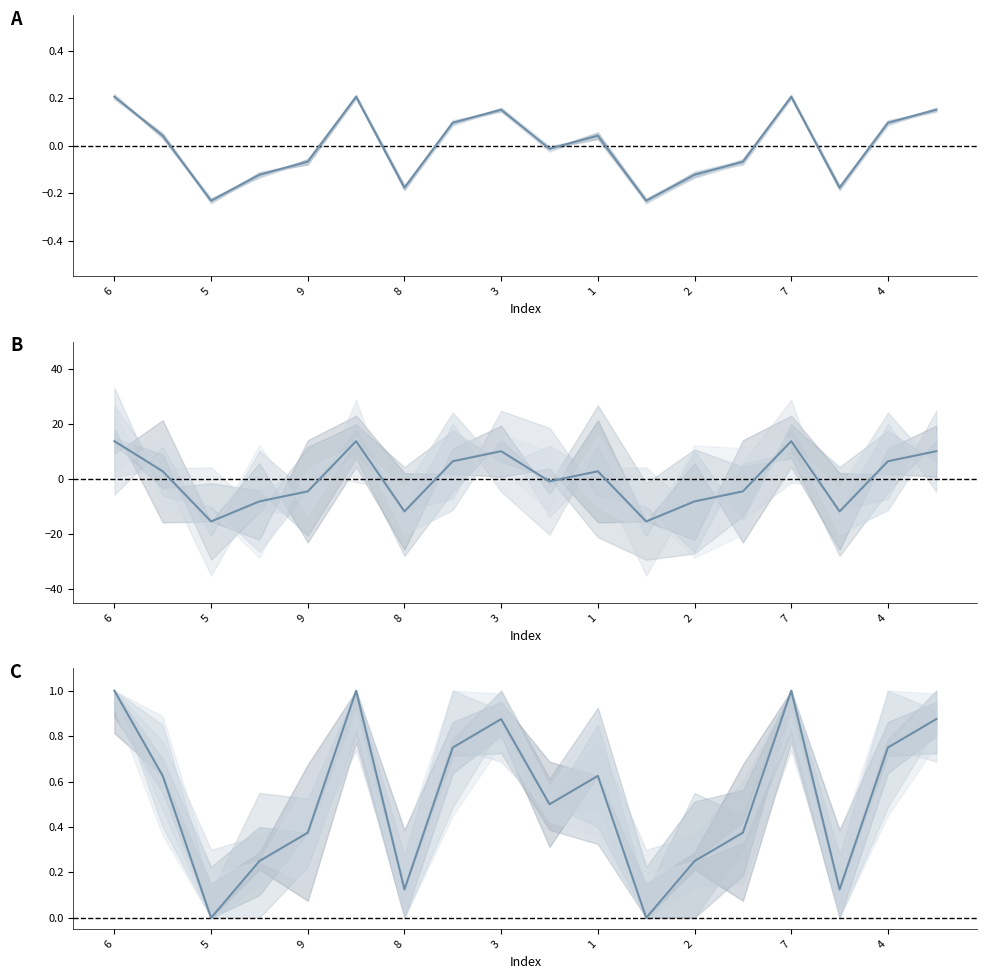

Reading left to right, list all the values displayed in this chart.

1.0	0.6	0.0	0.2	0.4	1.0	0.1	0.8	0.9	0.5	0.6	0.0	0.2	0.4	1.0	0.1	0.8	0.9